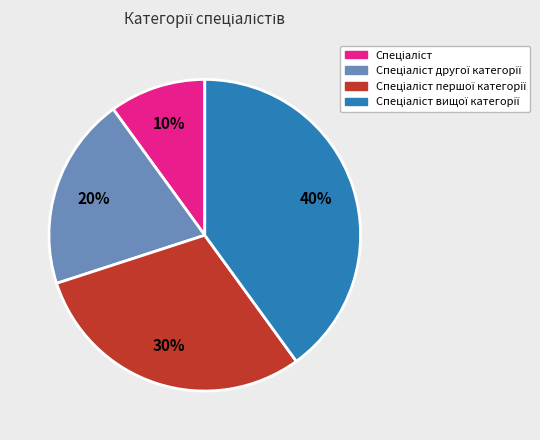

To the nearest percent, what is the average slice percentage?

25%